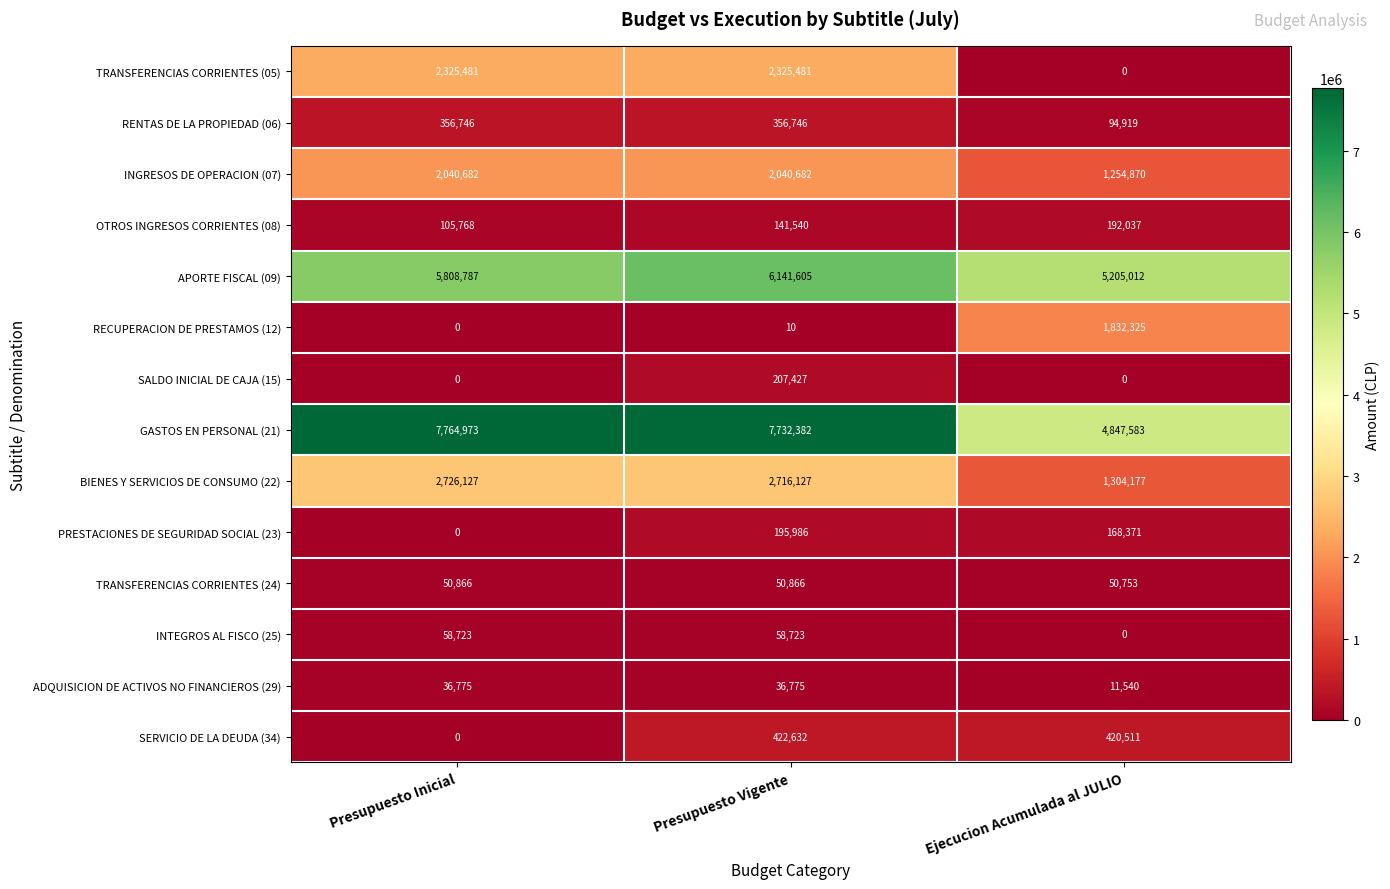

What is the difference between the maximum and minimum values in the TRANSFERENCIAS CORRIENTES (24) series?

113